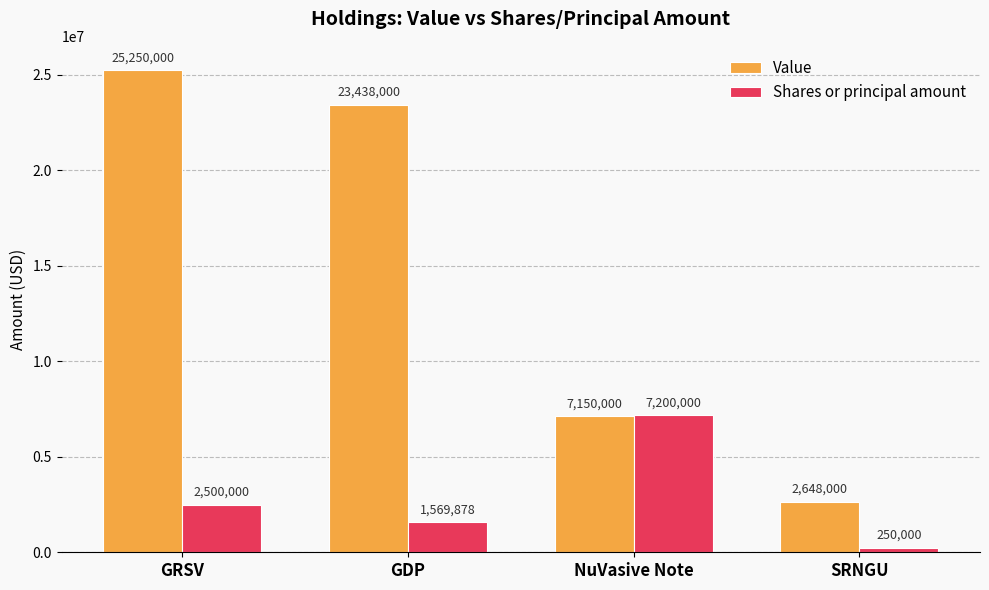

Read the Shares or principal amount value at GDP.

1569878